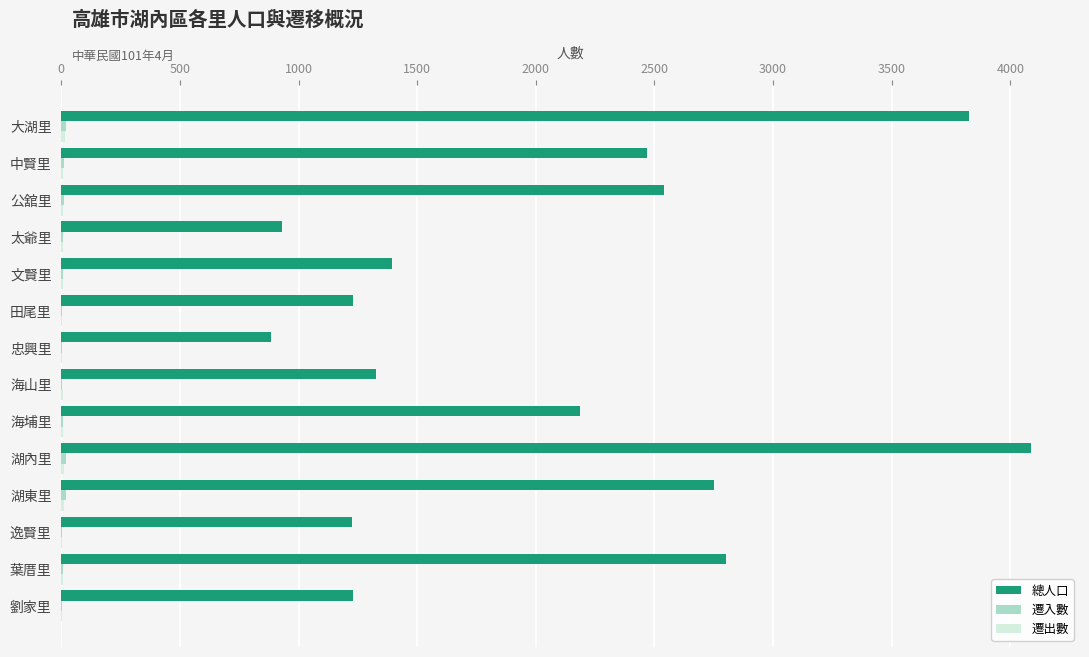

Between 文賢里 and 湖內里, which series saw the biggest shift?

總人口